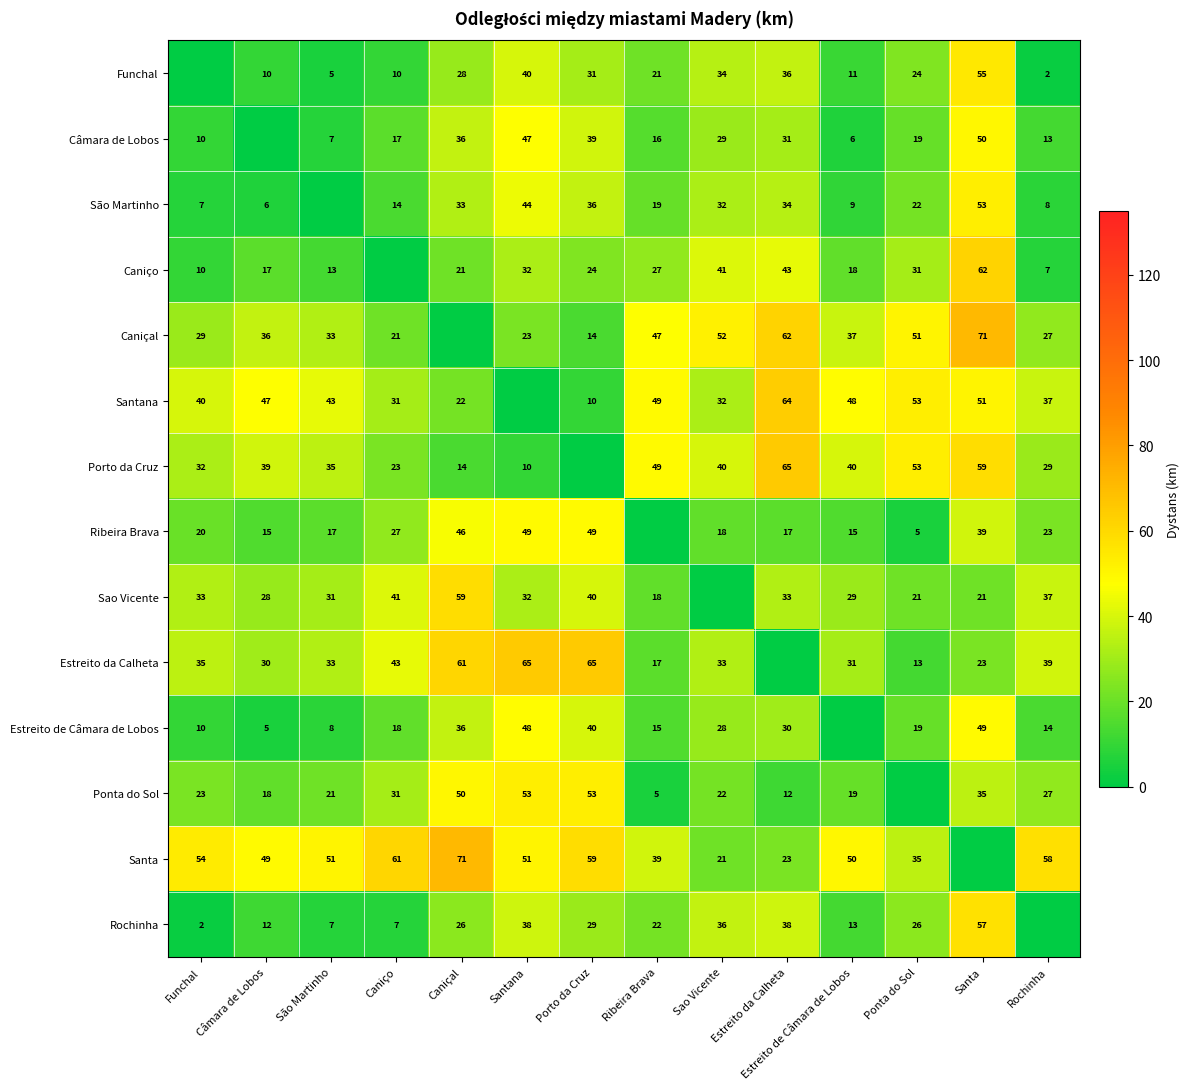

Is the value of Funchal at Câmara de Lobos greater than the value of Caniçal at Ribeira Brava?

No